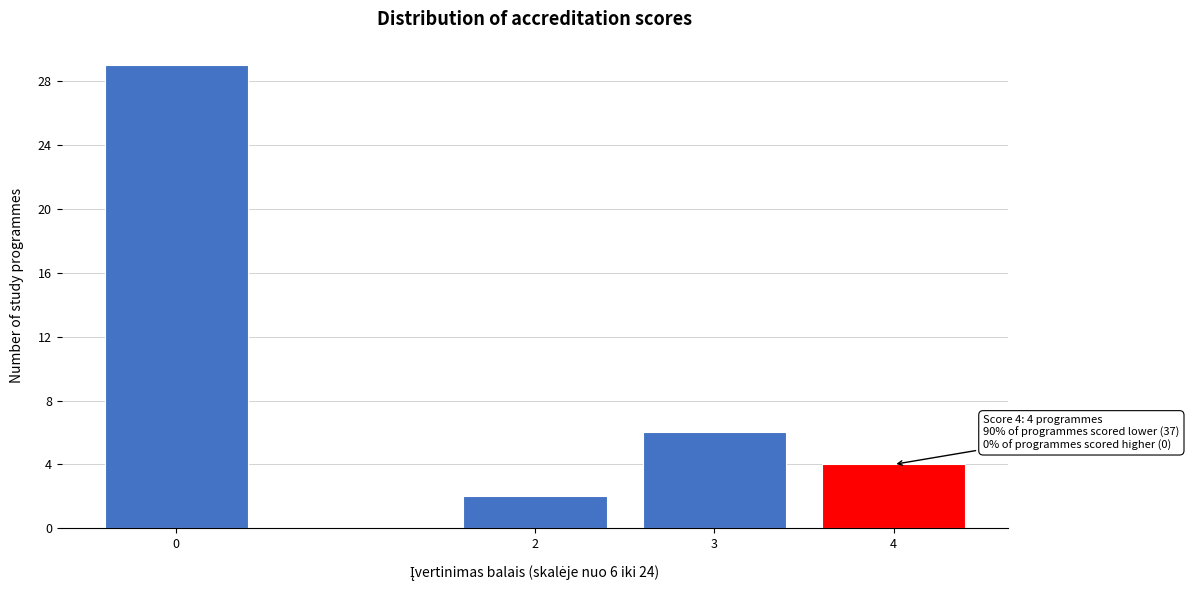

Reading right to left, list all the values displayed in this chart.

4=4	3=6	2=2	0=29